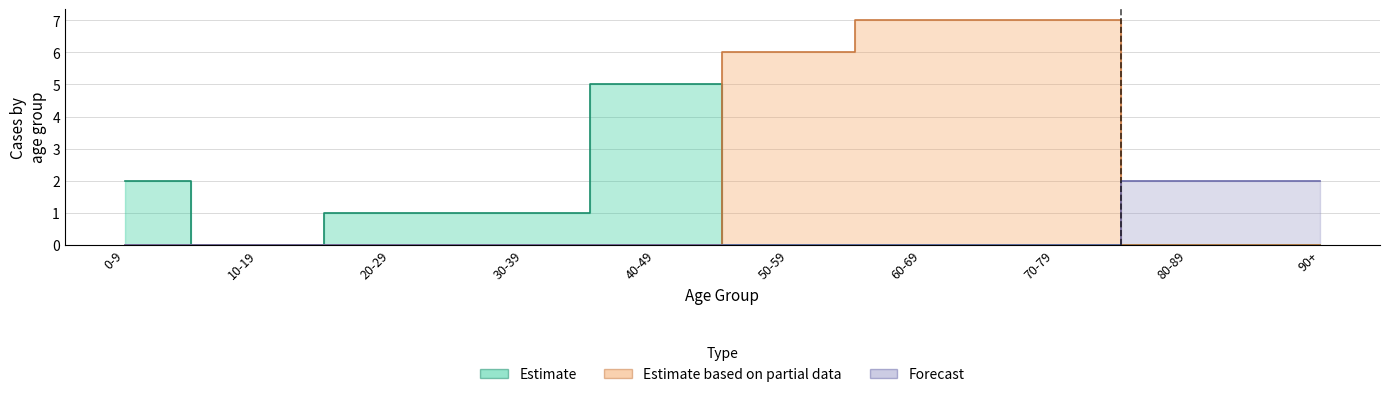

What is the difference between the highest and lowest values at 8?

3